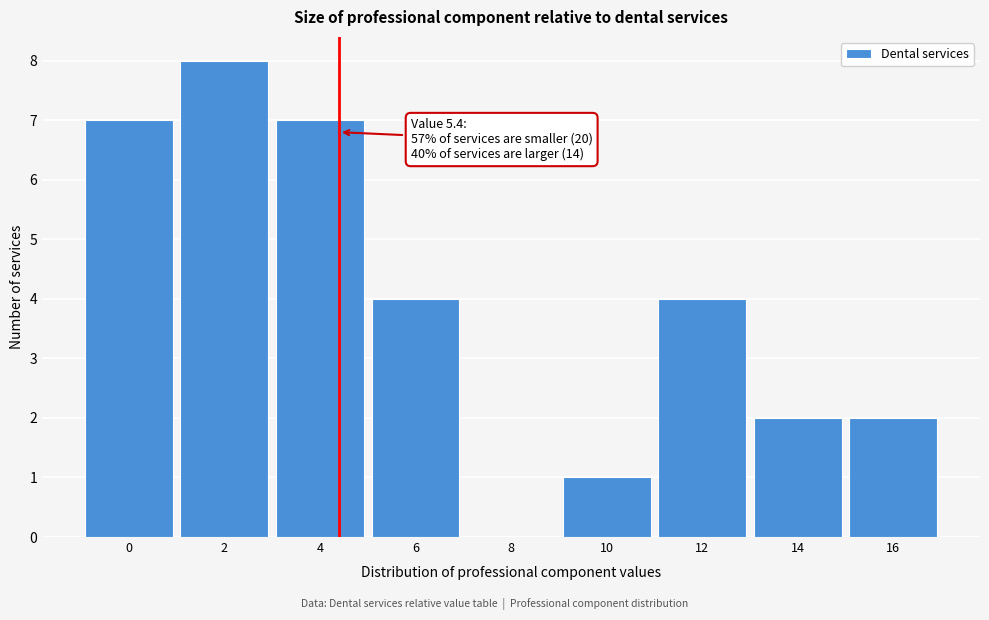

Reading right to left, list all the values displayed in this chart.

16=2	14=2	12=4	10=1	8=0	6=4	4=7	2=8	0=7